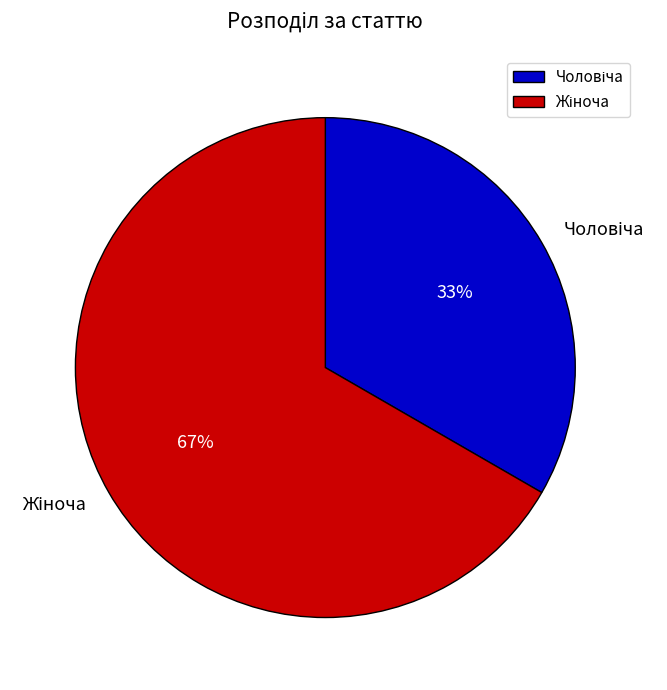

To the nearest percent, what is the average slice percentage?

50%